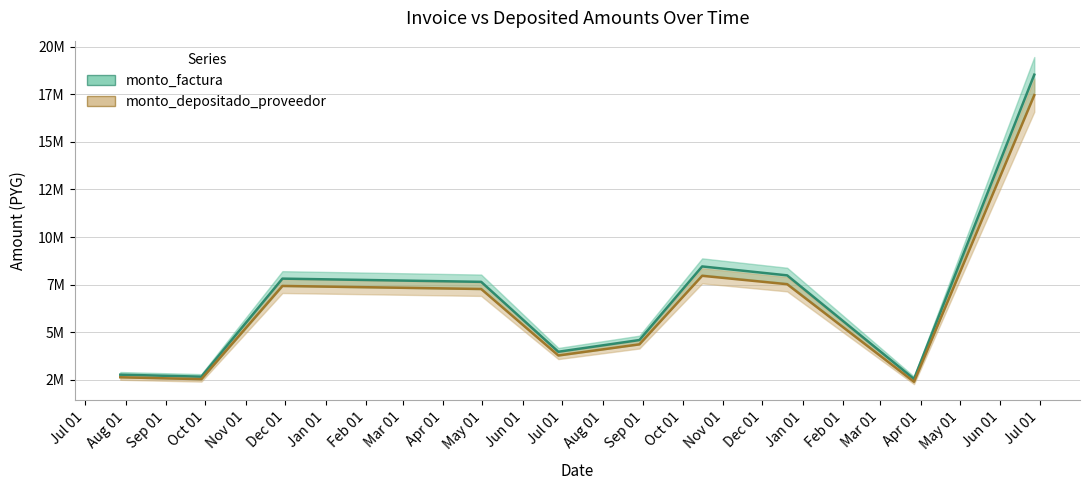

Does the chart display data point markers on the line(s)?

No